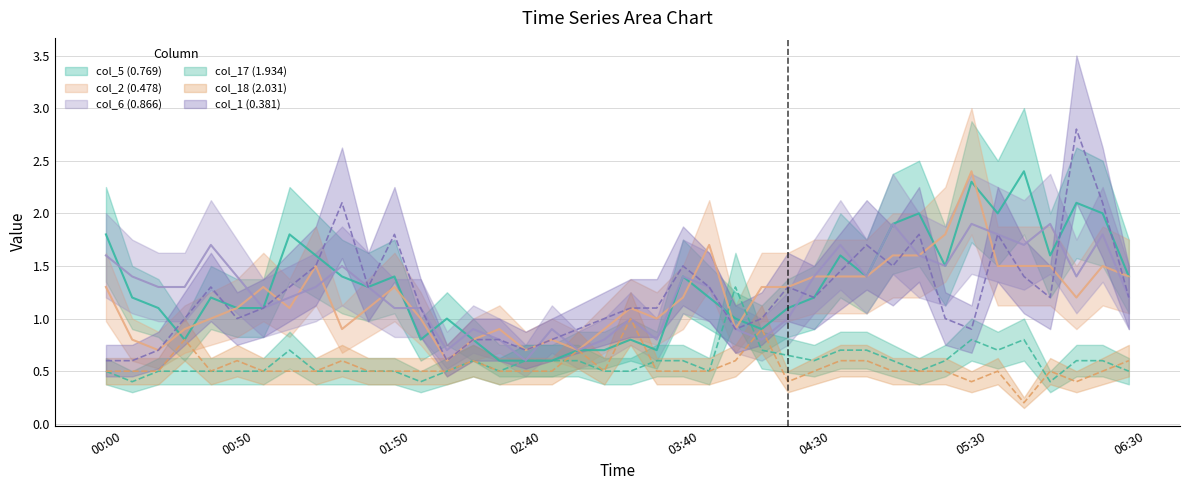

What is the label of the 7th point from the right?

05:30